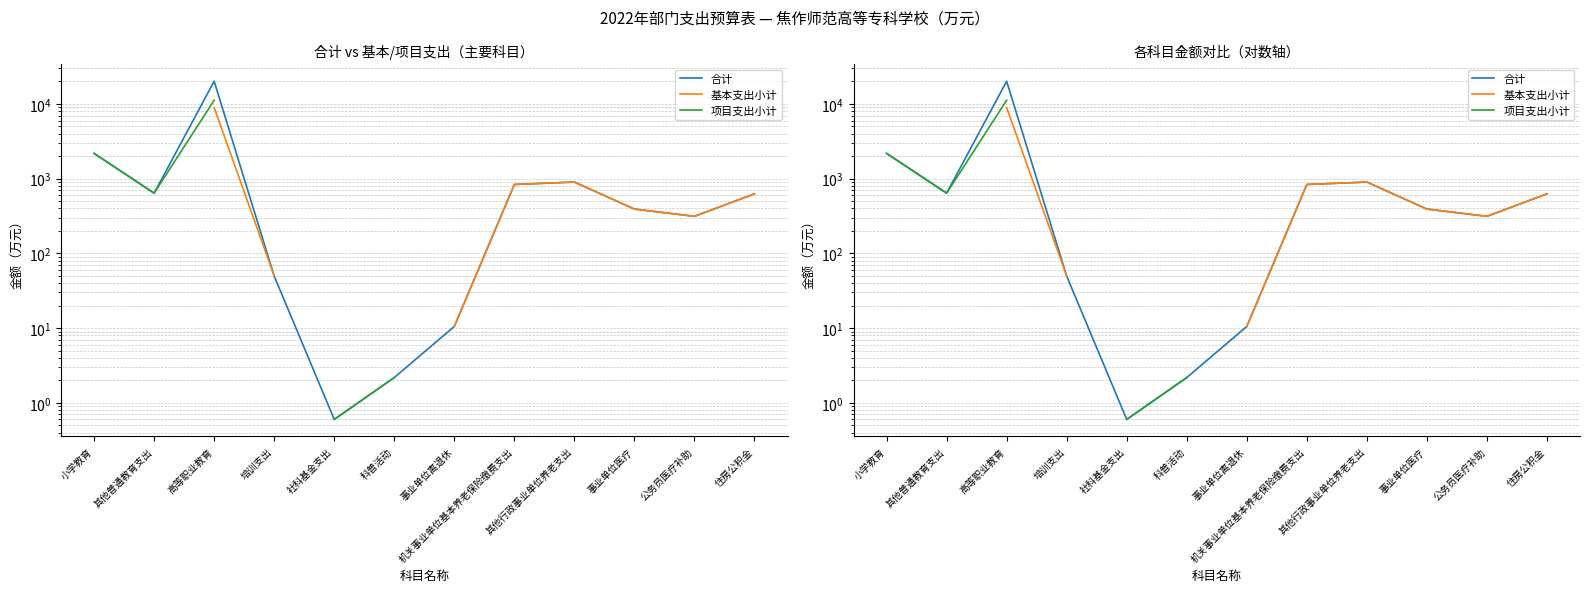

The value of 基本支出小计 at 住房公积金 is 627.1. True or false?

True